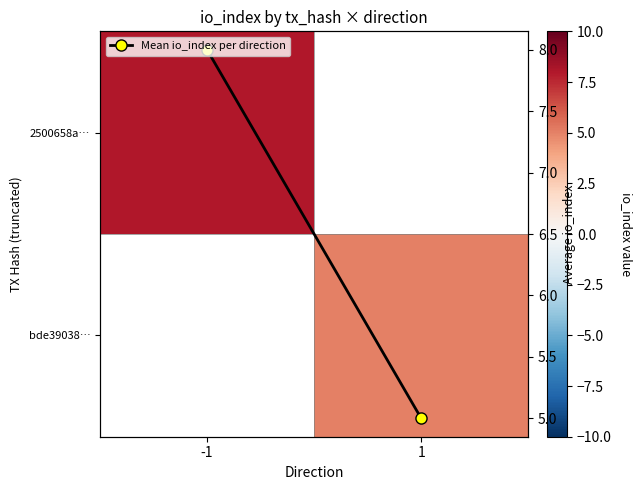

At which category does the chart reach its peak across all series?

-1